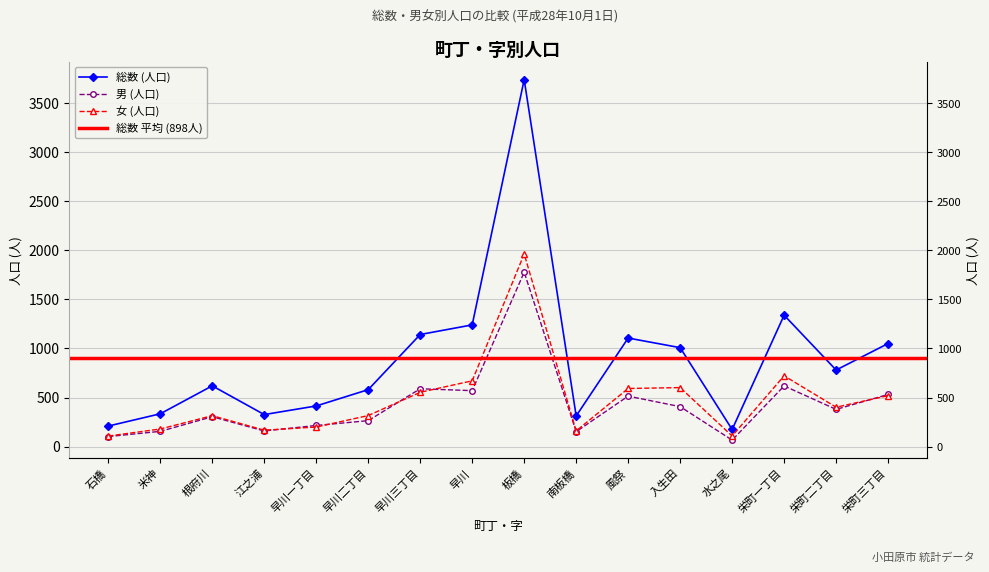

What is the label of the 2nd point from the left?

米神